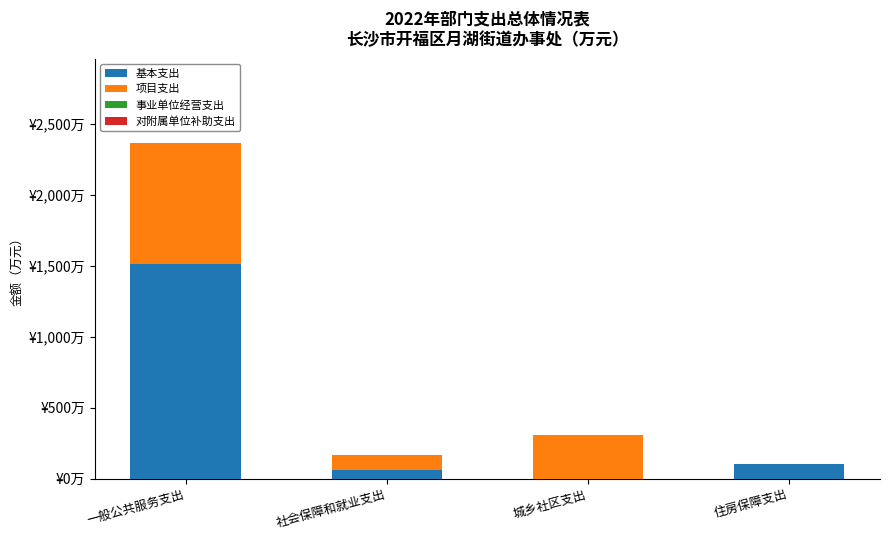

Does the chart contain stacked bars?

Yes